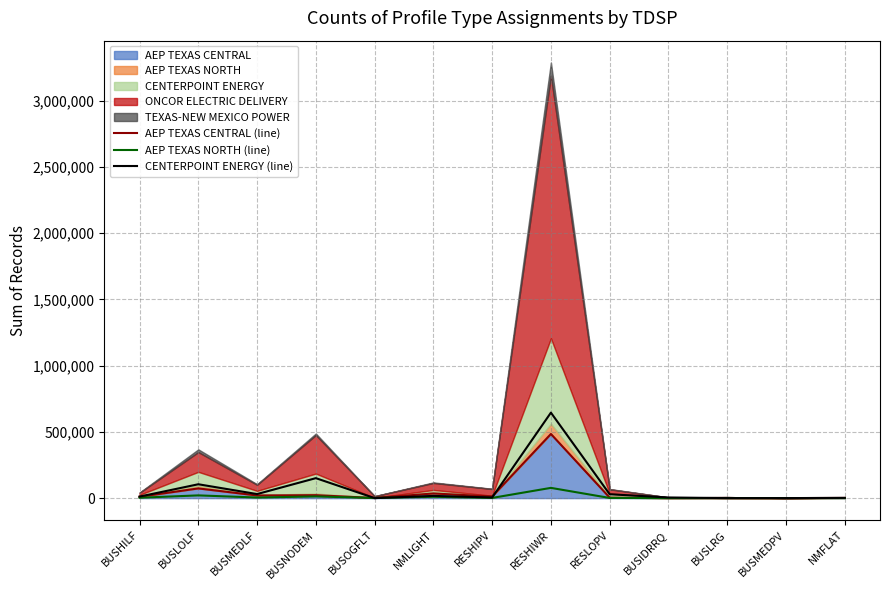

What is the highest value of the AEP TEXAS NORTH (line) series?

77296